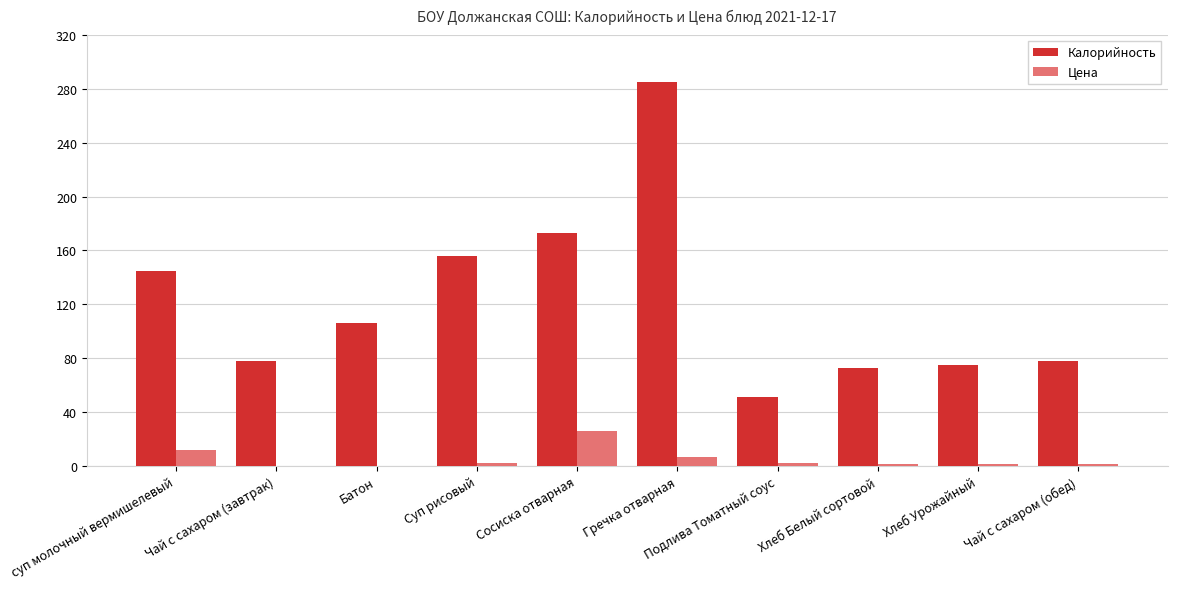

What are all the series names shown in the legend?

Калорийность, Цена